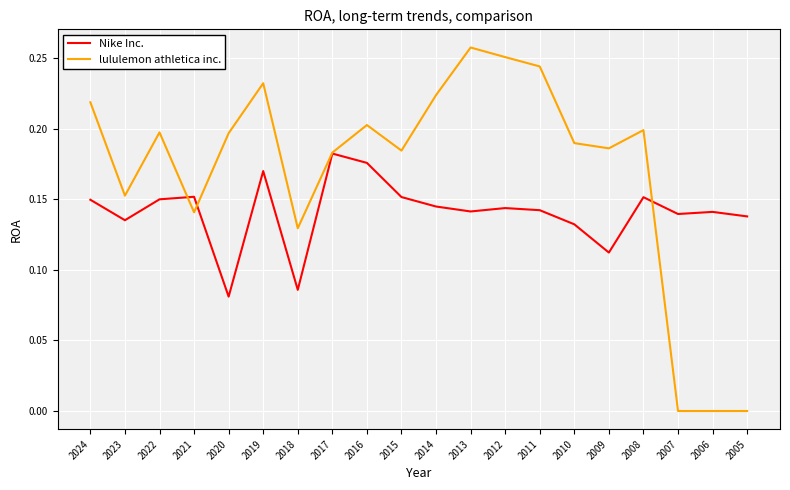

Which series changed the most between 2020 and 2018?

lululemon athletica inc.